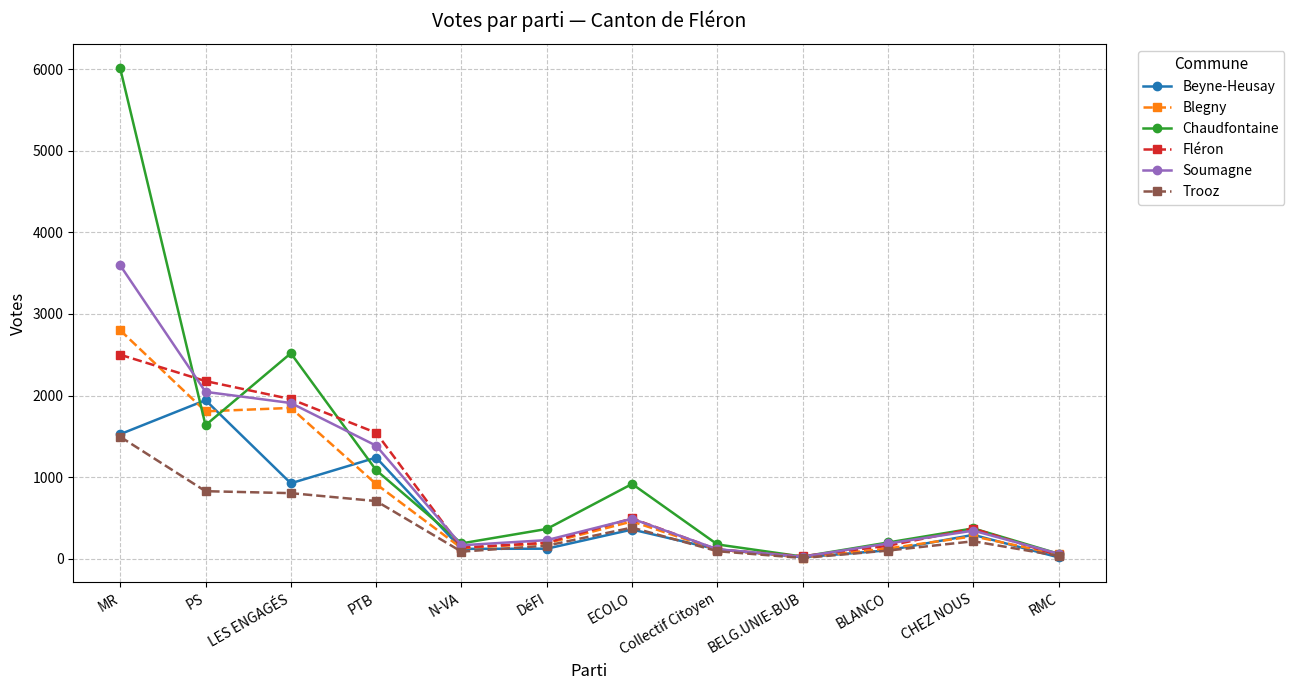

What is the label of the 8th point from the left?

Collectif Citoyen